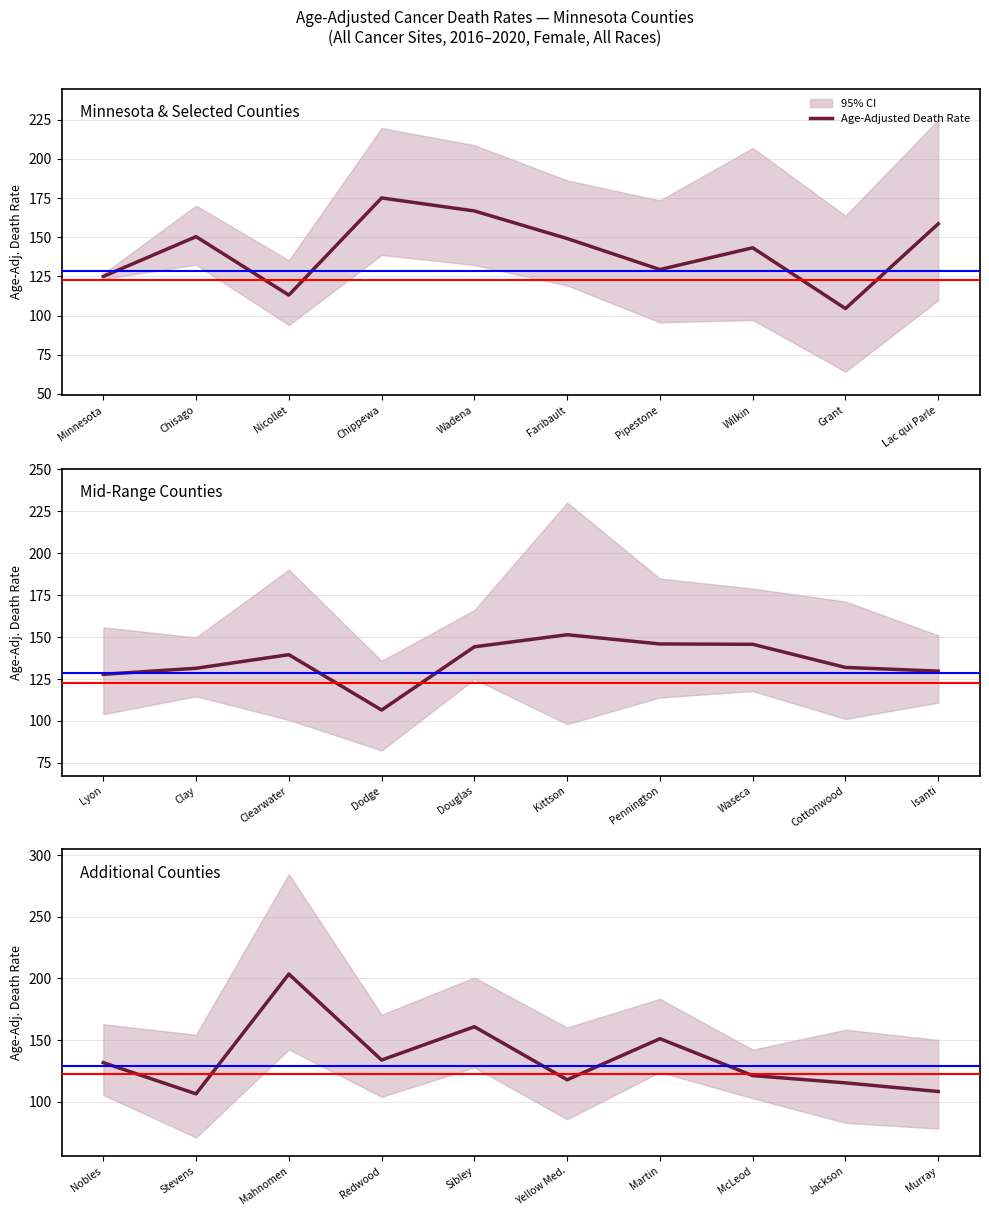

The chart shows a value of 190.2 at Stevens. True or false?

False